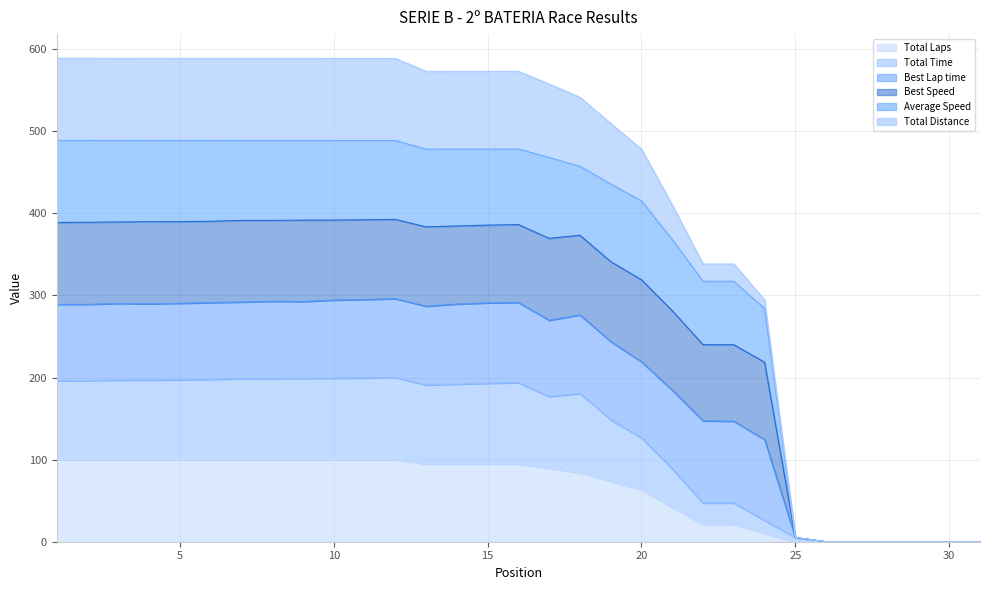

Rank the categories by Total Laps value from lowest to highest.

25, 26, 27, 28, 29, 30, 31, 24, 22, 23, 21, 20, 19, 18, 17, 13, 14, 15, 16, 1, 2, 3, 4, 5, 6, 7, 8, 9, 10, 11, 12